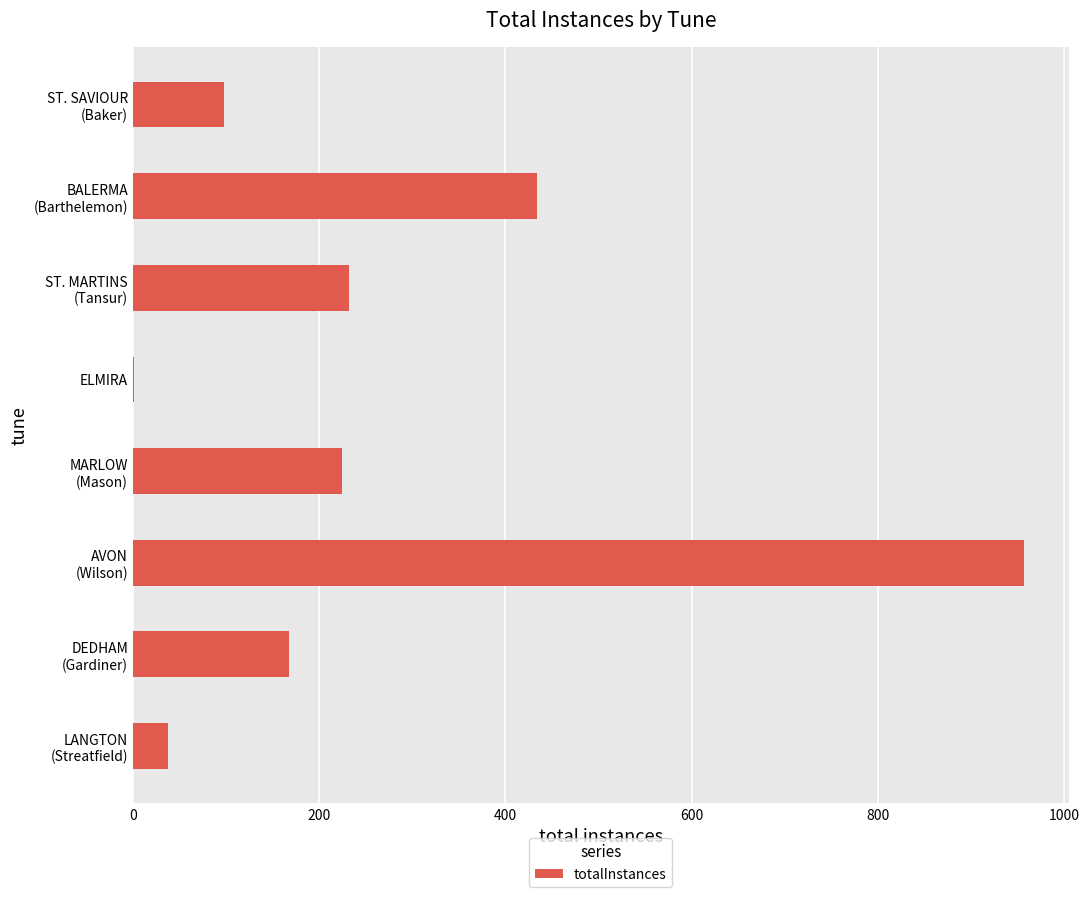

What is the sum of all values?

2153